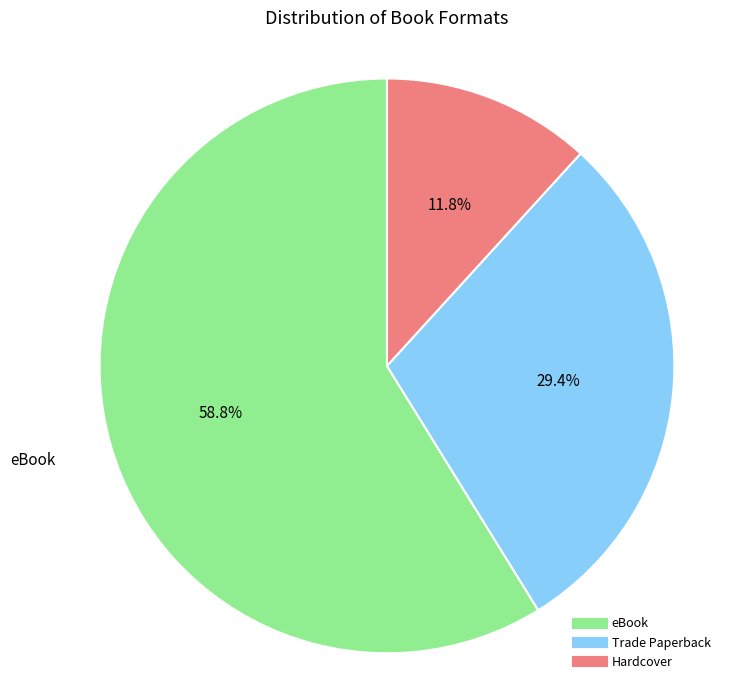

What is the smallest slice in the pie chart?

Hardcover